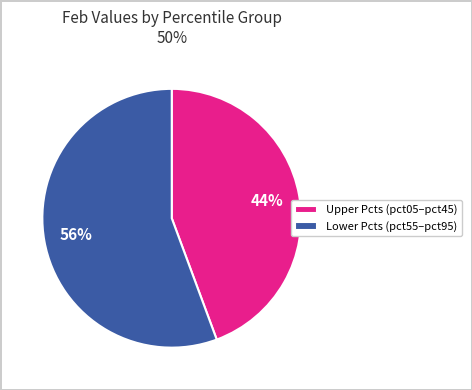

To the nearest percent, what portion does Upper Pcts (pct05–pct45) represent?

44%